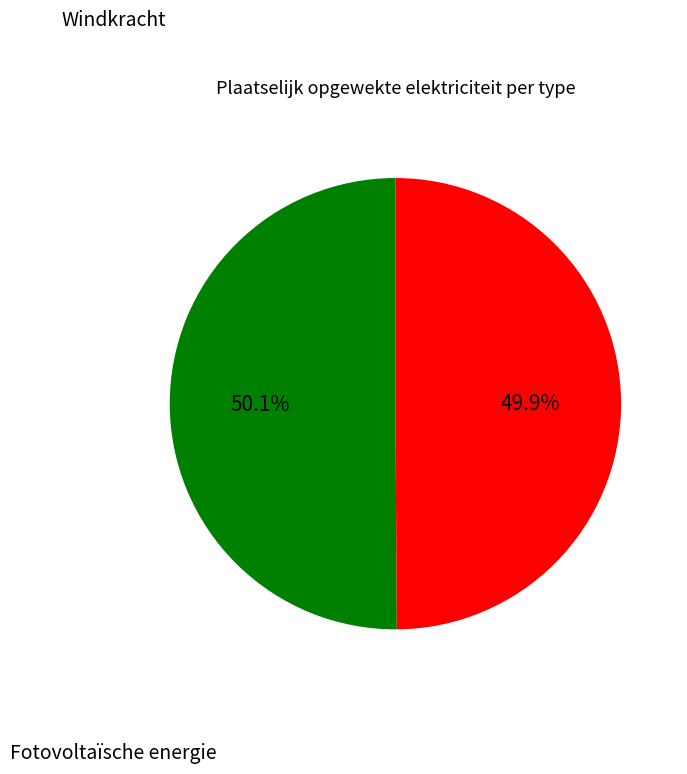

Does any single category account for the majority?

Yes